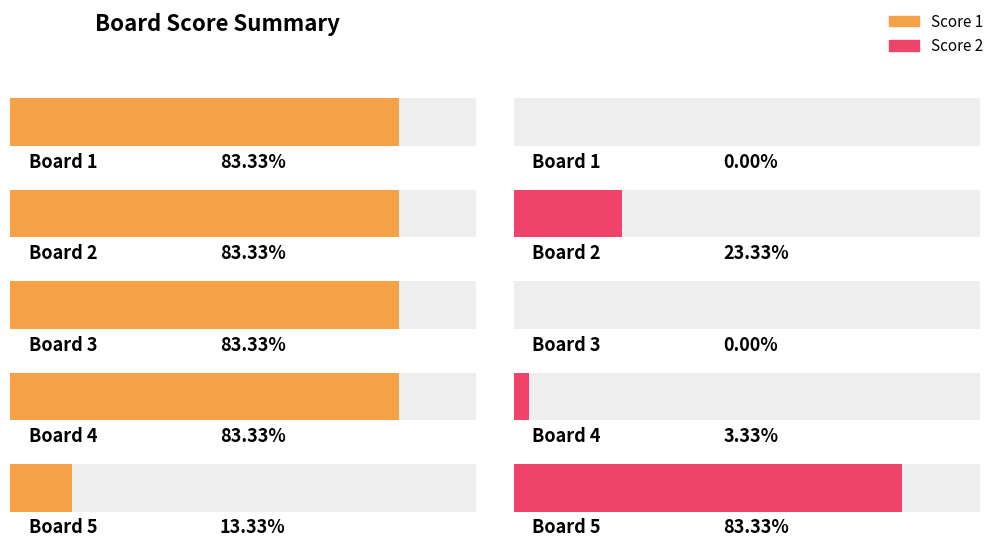

How many groups of bars are there?

5